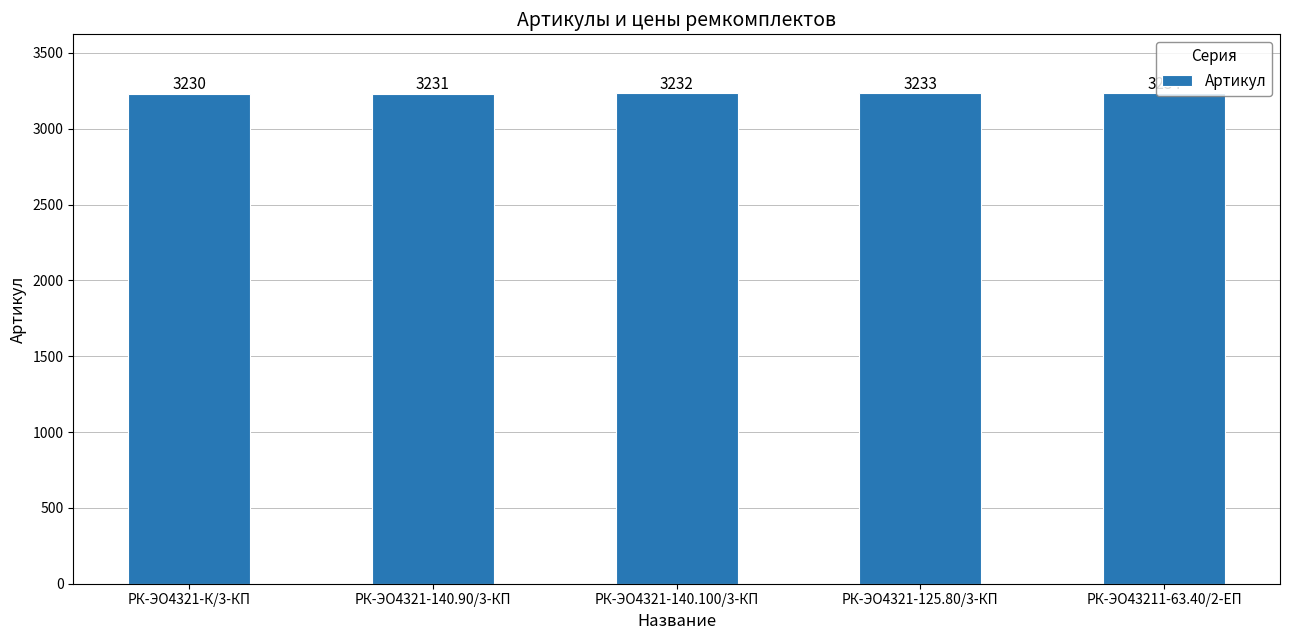

Between РК-ЭО4321-140.100/3-КП and РК-ЭО43211-63.40/2-ЕП, which is larger?

РК-ЭО43211-63.40/2-ЕП